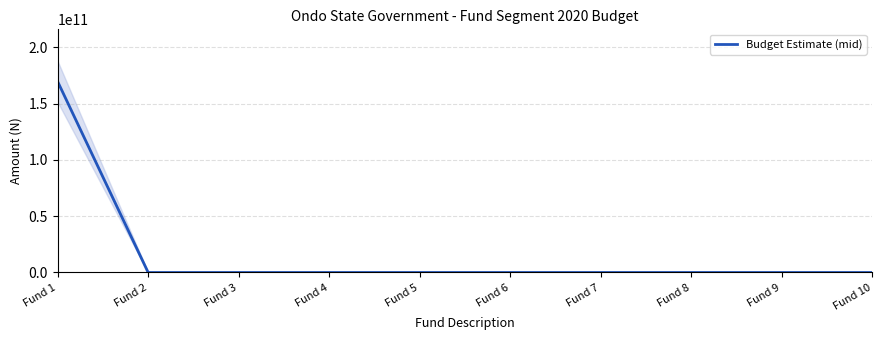

What is the difference between the maximum and minimum values?

169648262636.5